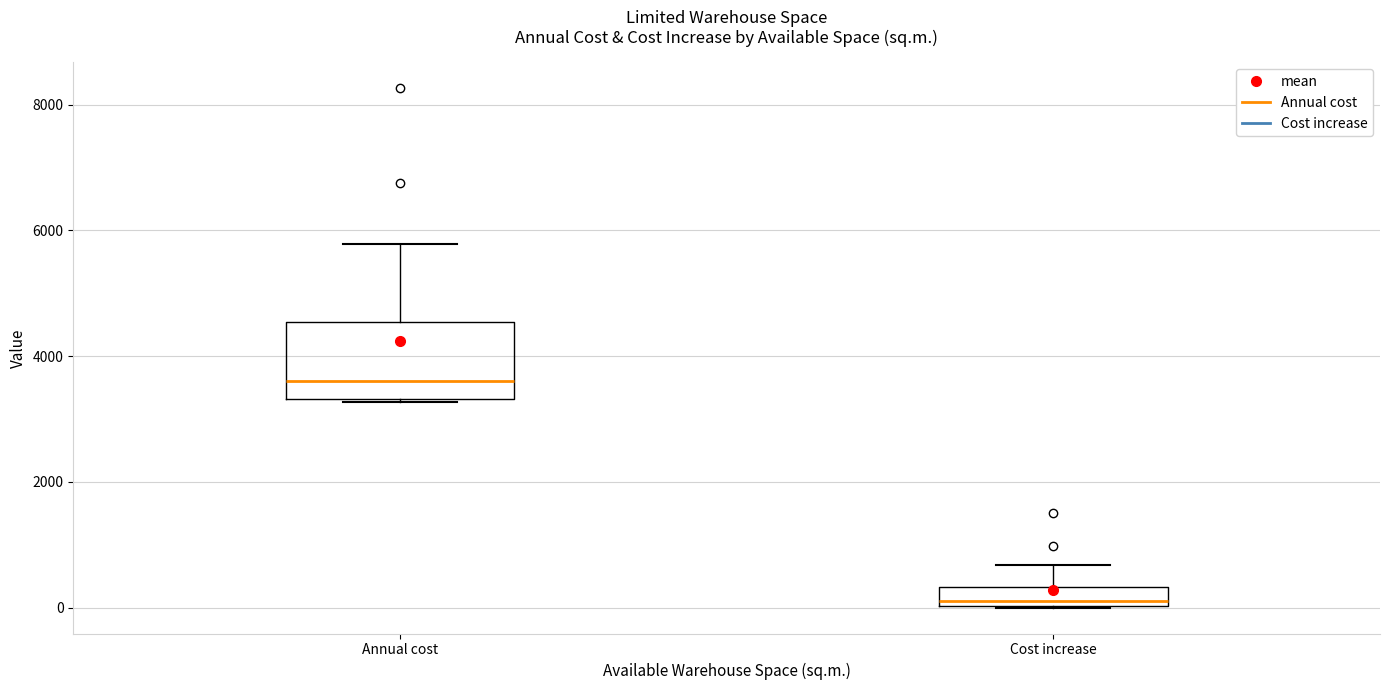

Which box is the tallest, from its lower edge to its upper edge?

Annual cost